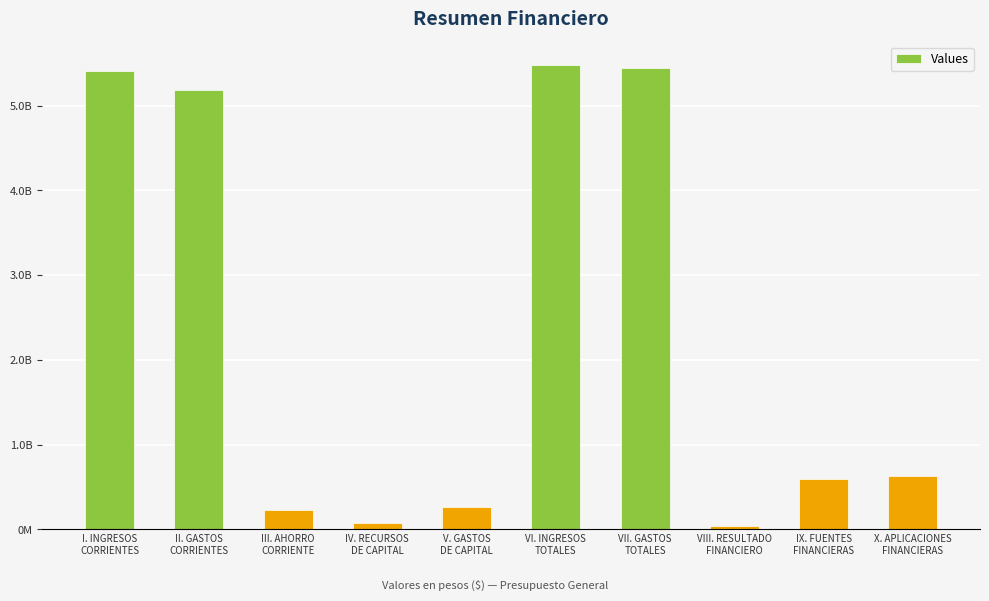

The value at X. APLICACIONES
FINANCIERAS is 826063570.6. True or false?

False